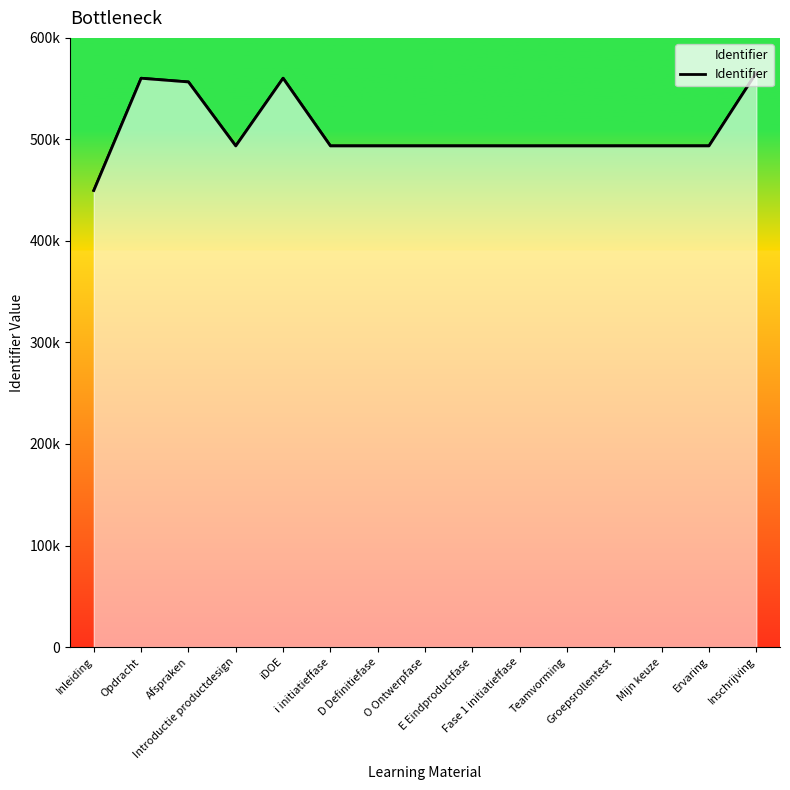

What is the difference between the second highest and second lowest values?

66654